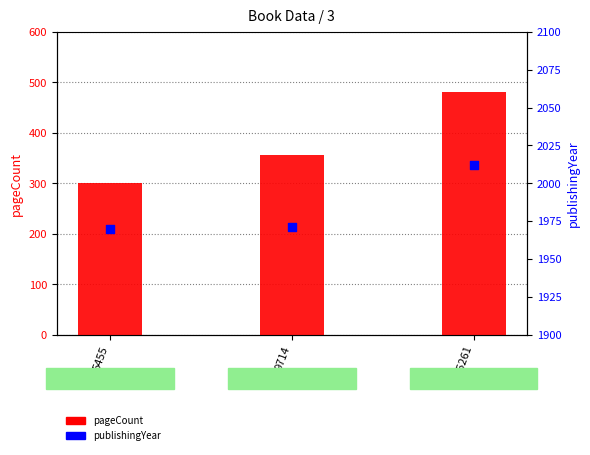

What is the total value across all series at 9714?

2327